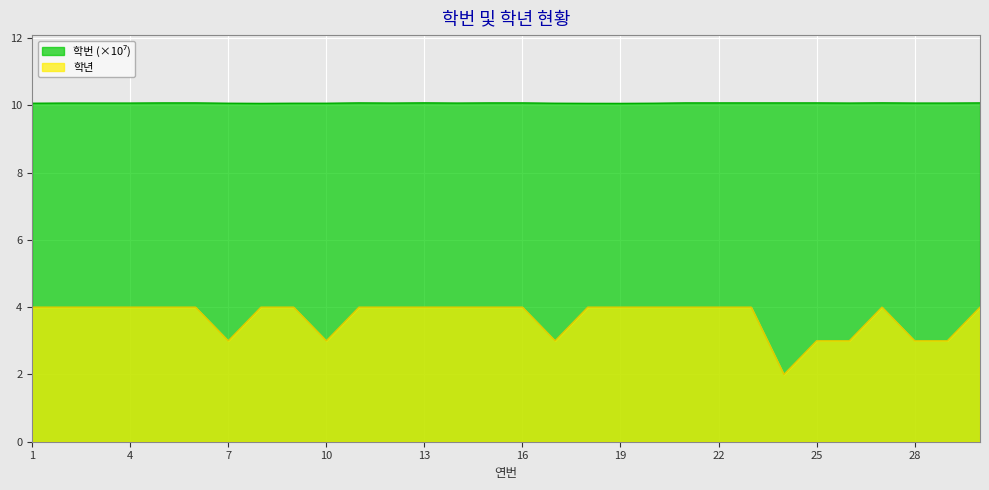

How many 학번 values are between 10 and 11?

30